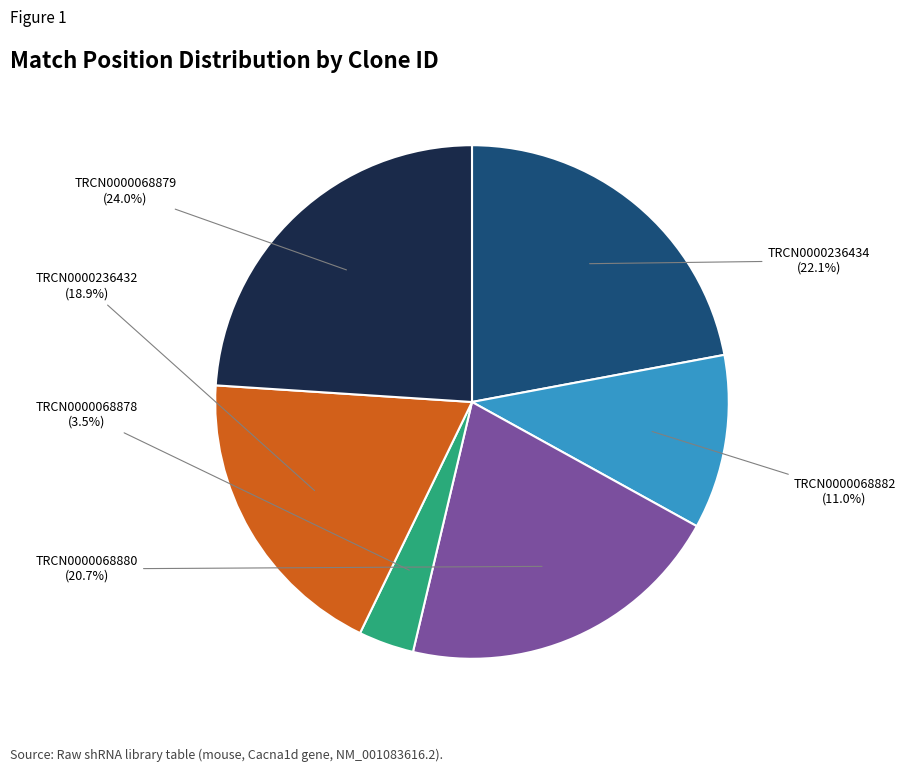

What is the ratio of the value at TRCN0000068880 to the value at TRCN0000068878?

5.9